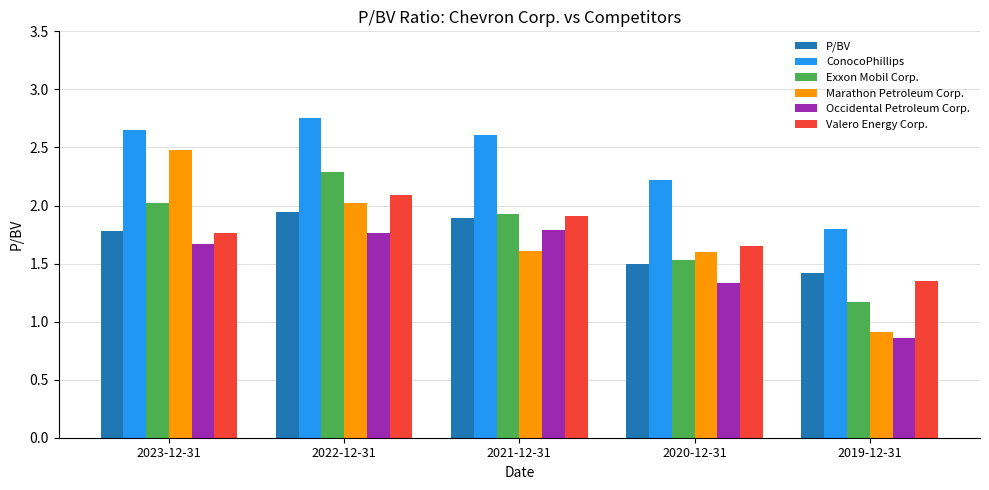

What is the average value of the ConocoPhillips series?

2.4